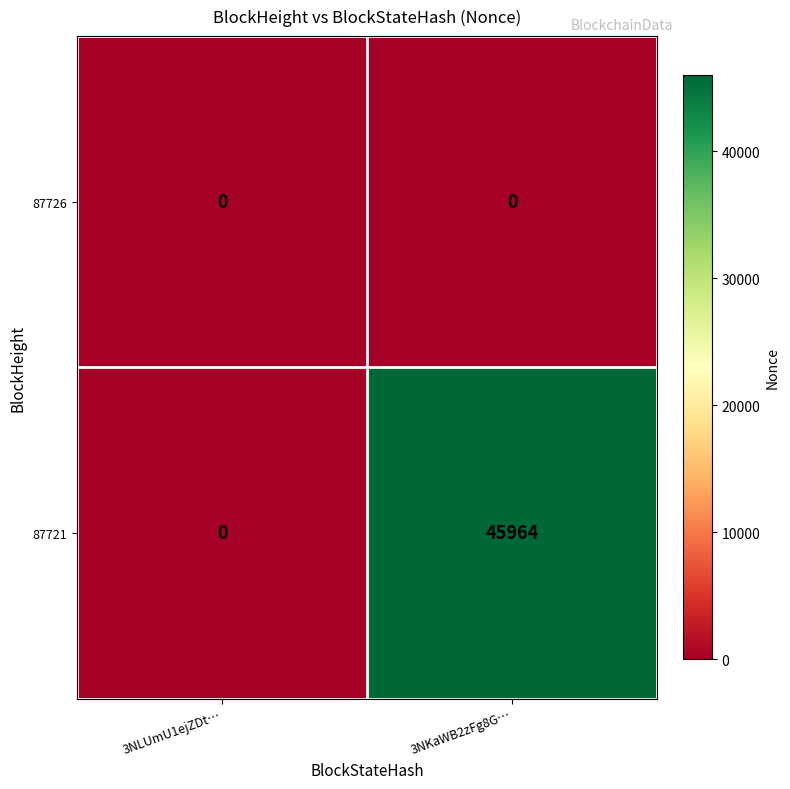

List the series in order of their peak value, lowest first.

87726, 87721